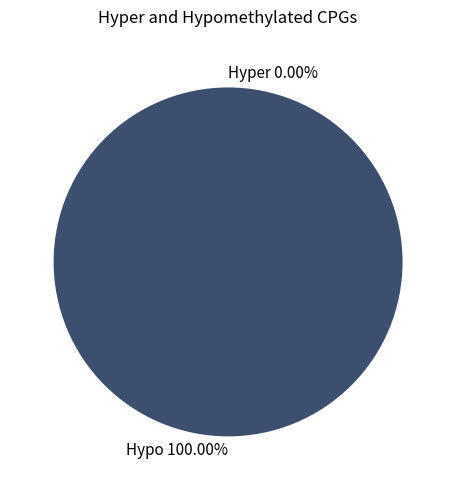

Which slice is the largest?

Hypo 100.00%